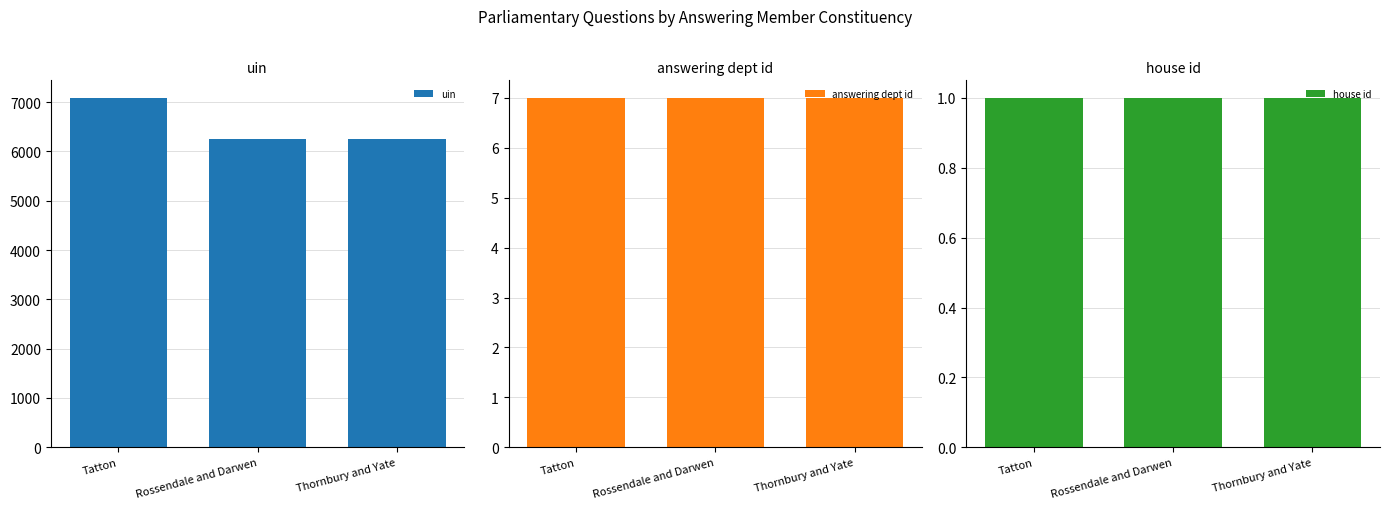

The value of house id at Thornbury and Yate is 1. True or false?

True